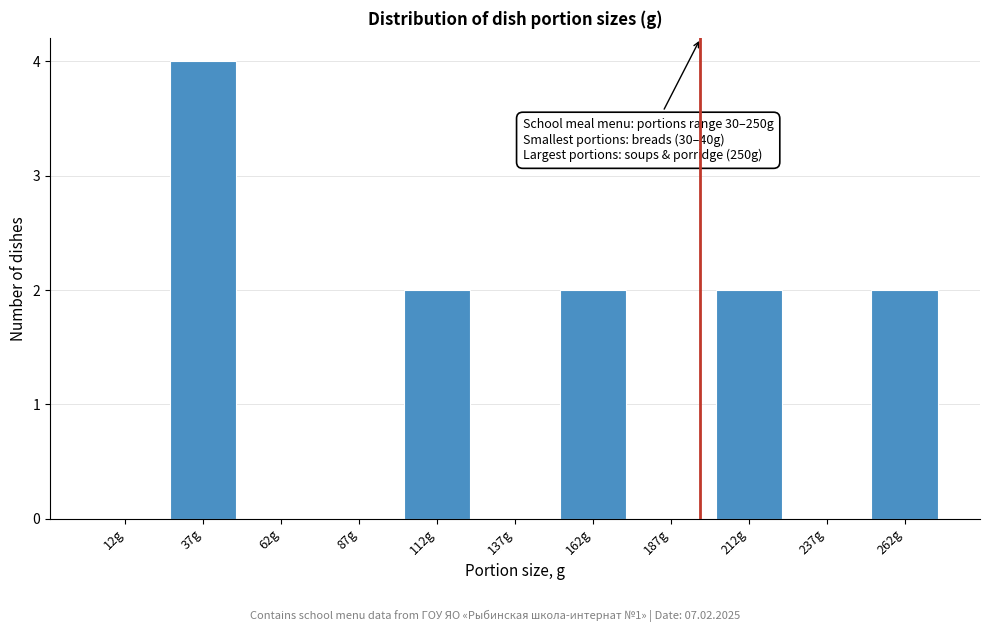

Over which range of the x-axis is the bar tallest?

25 to 50